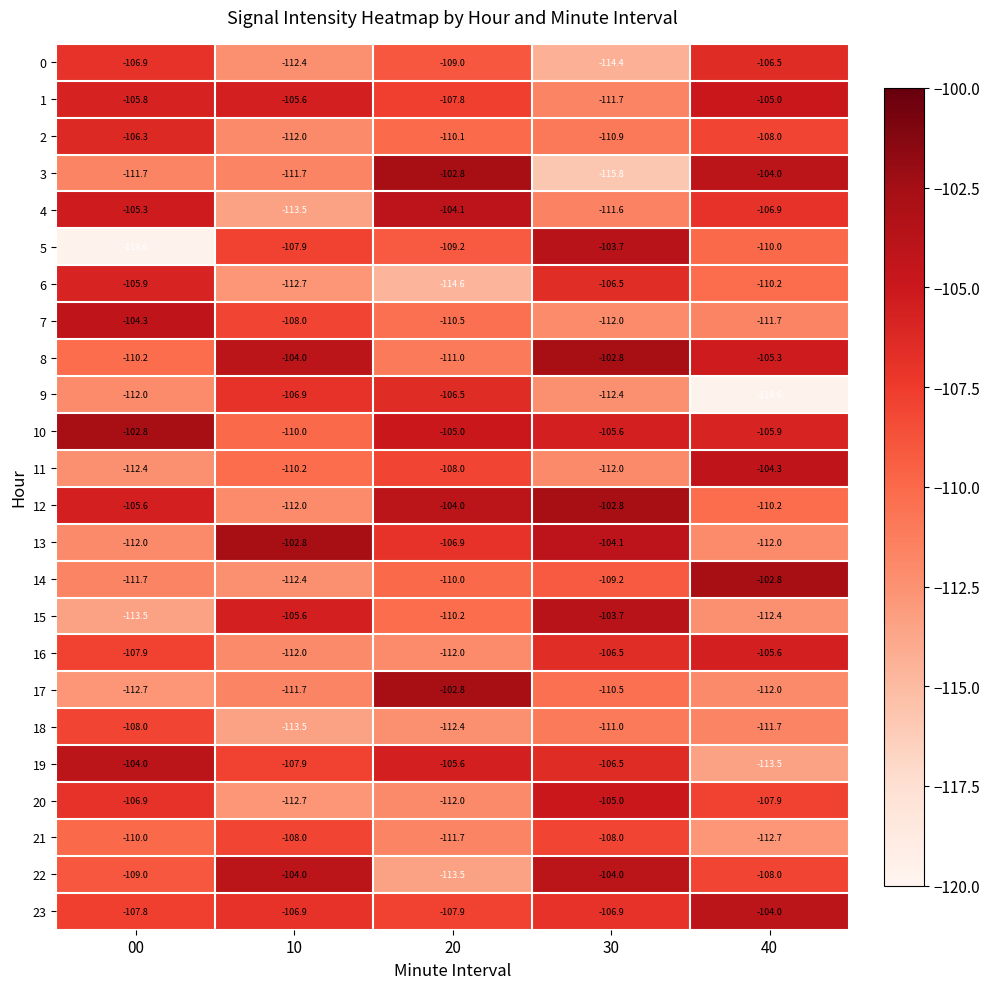

Is it true that 3 equals -102.8 at 20?

True